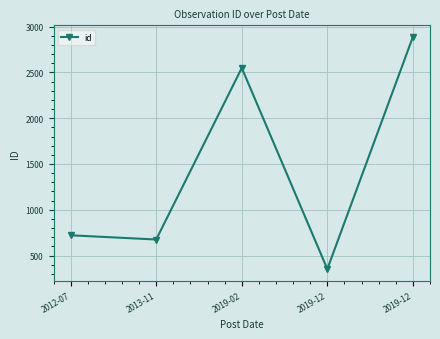

How many values are below 721?

2